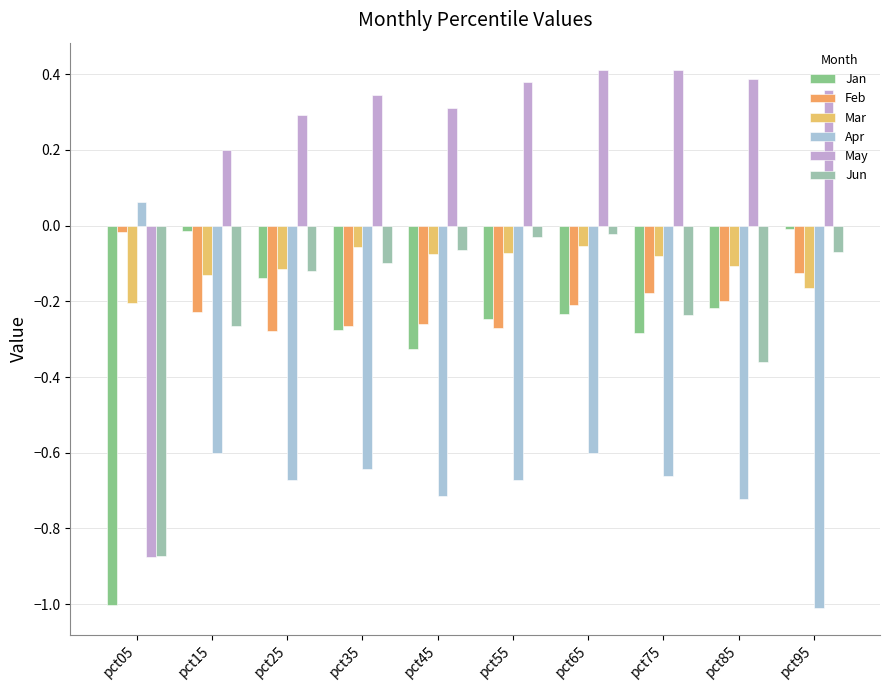

Reading left to right, transcribe all the data shown in this chart.

Jan: pct05=-1.0	pct15=-0.0	pct25=-0.1	pct35=-0.3	pct45=-0.3	pct55=-0.2	pct65=-0.2	pct75=-0.3	pct85=-0.2	pct95=-0.0
Feb: pct05=-0.0	pct15=-0.2	pct25=-0.3	pct35=-0.3	pct45=-0.3	pct55=-0.3	pct65=-0.2	pct75=-0.2	pct85=-0.2	pct95=-0.1
Mar: pct05=-0.2	pct15=-0.1	pct25=-0.1	pct35=-0.1	pct45=-0.1	pct55=-0.1	pct65=-0.1	pct75=-0.1	pct85=-0.1	pct95=-0.2
Apr: pct05=0.1	pct15=-0.6	pct25=-0.7	pct35=-0.6	pct45=-0.7	pct55=-0.7	pct65=-0.6	pct75=-0.7	pct85=-0.7	pct95=-1.0
May: pct05=-0.9	pct15=0.2	pct25=0.3	pct35=0.3	pct45=0.3	pct55=0.4	pct65=0.4	pct75=0.4	pct85=0.4	pct95=0.4
Jun: pct05=-0.9	pct15=-0.3	pct25=-0.1	pct35=-0.1	pct45=-0.1	pct55=-0.0	pct65=-0.0	pct75=-0.2	pct85=-0.4	pct95=-0.1